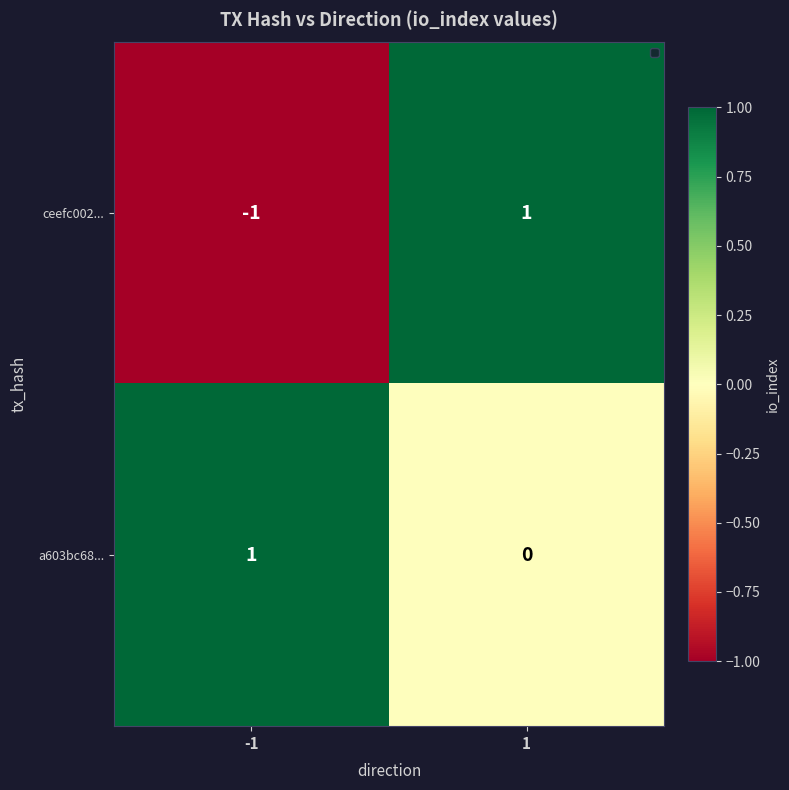

Which series has the largest total across all categories?

a603bc68...